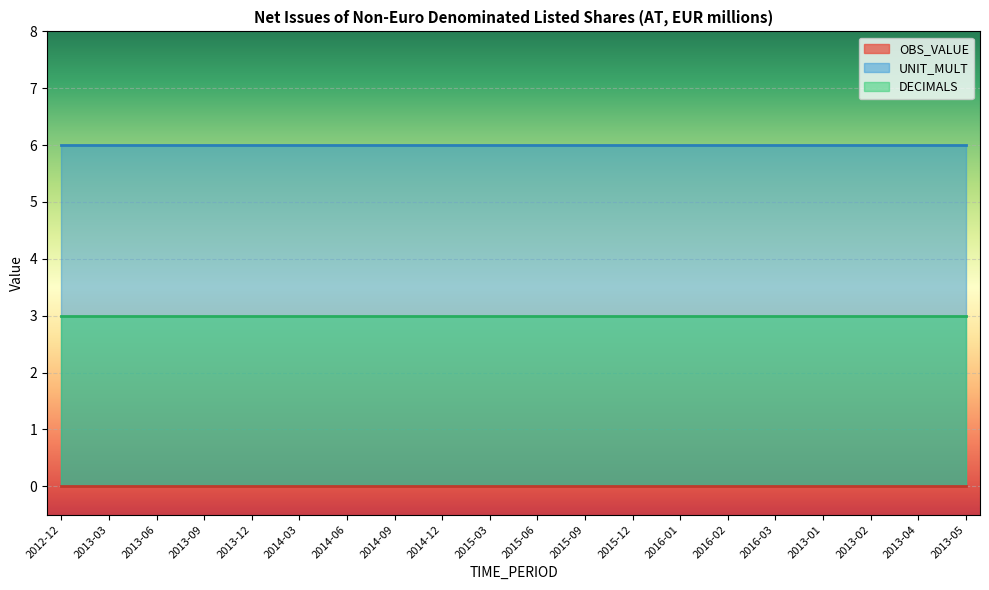

At which label is OBS_VALUE closest to 0?

2012-12